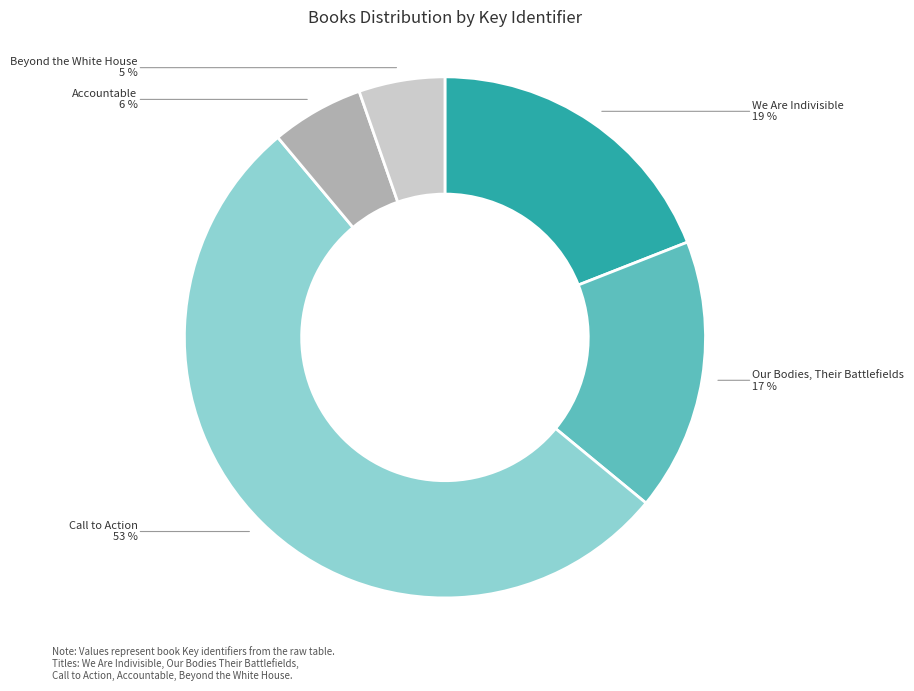

To the nearest percent, what is the average slice percentage?

20%